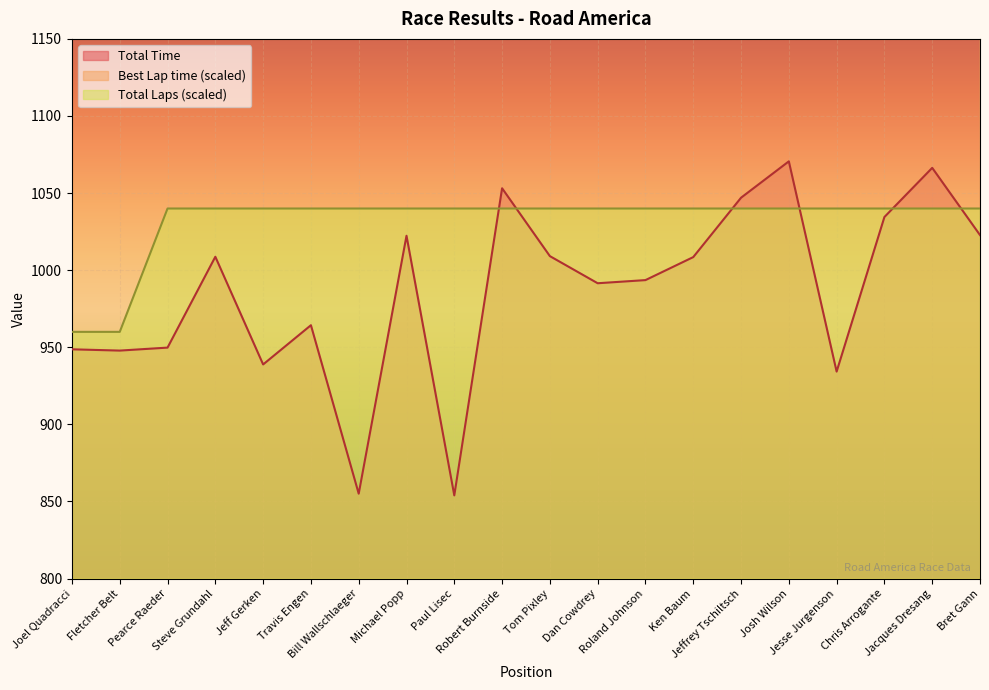

Between Pearce Raeder and Bill Wallschlaeger, which is larger?

Pearce Raeder